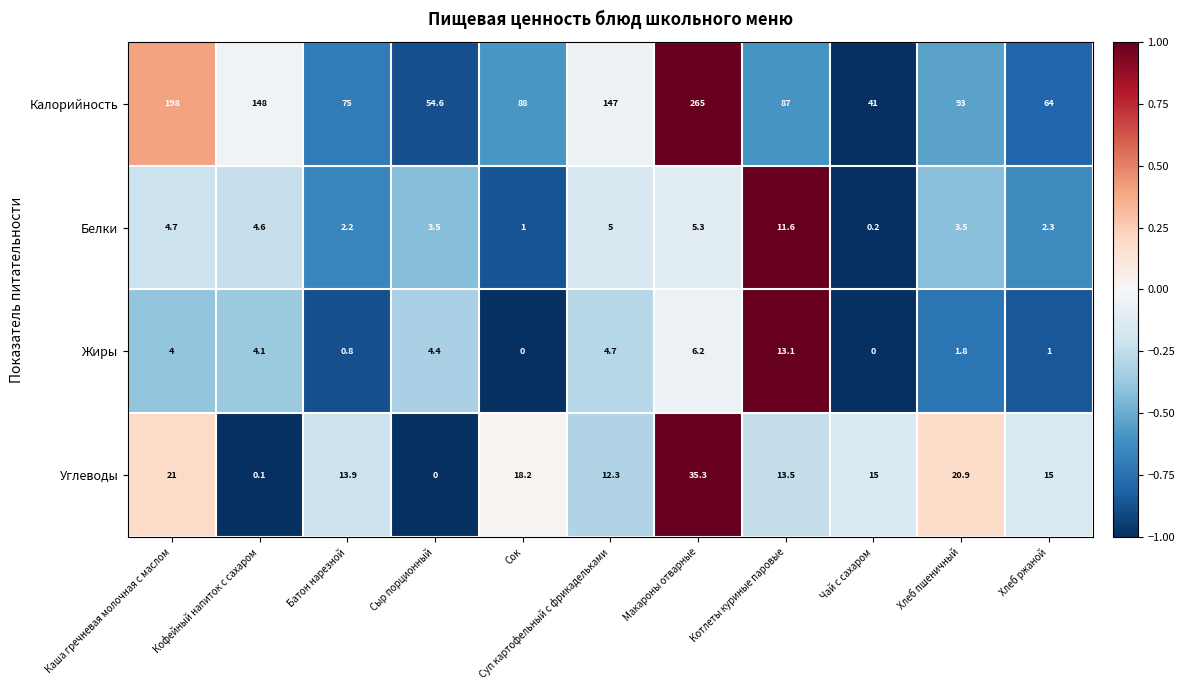

Where is Белки nearest to the value 5?

Суп картофельный с фрикадельками